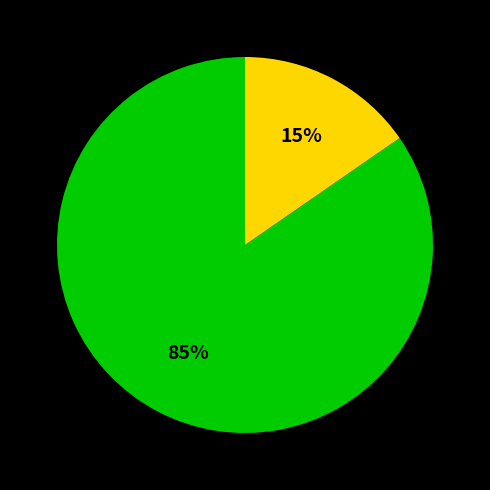

To the nearest percent, what is the average slice percentage?

50%